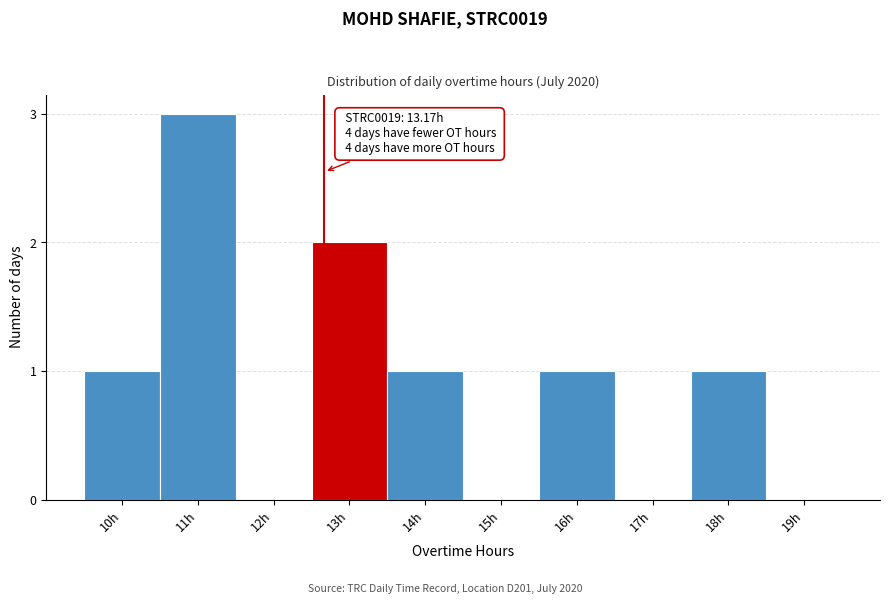

Reading right to left, list all the values displayed in this chart.

19h=0	18h=1	17h=0	16h=1	15h=0	14h=1	13h=2	12h=0	11h=3	10h=1